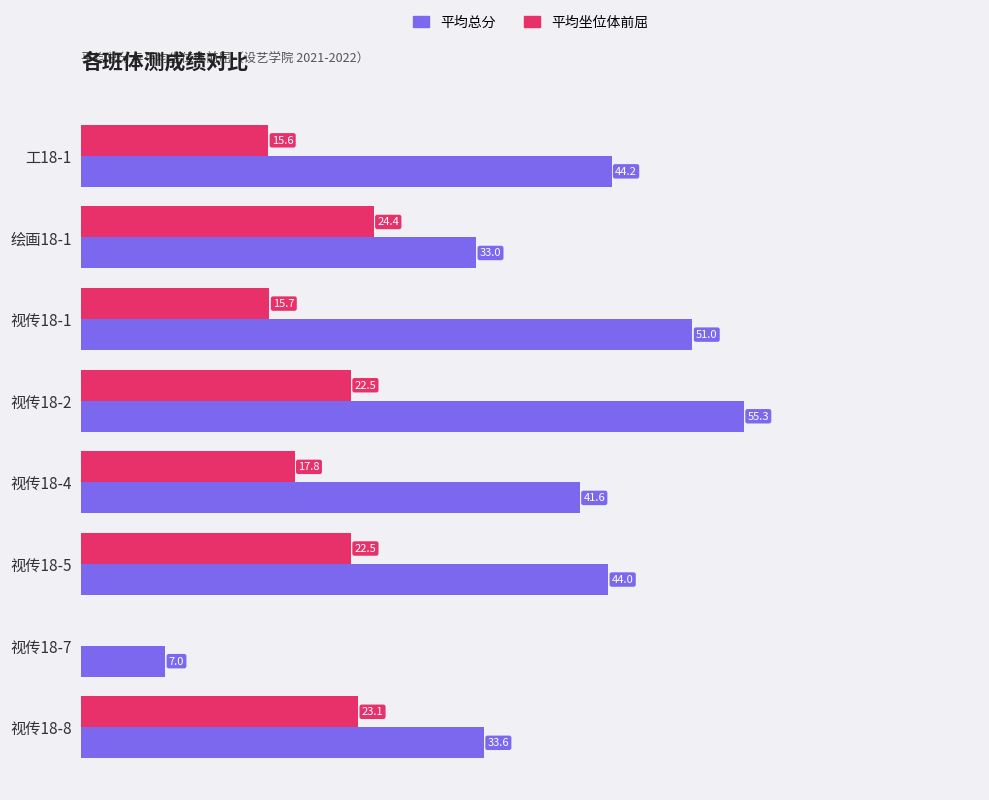

Where is 平均总分 nearest to the value 31?

绘画18-1